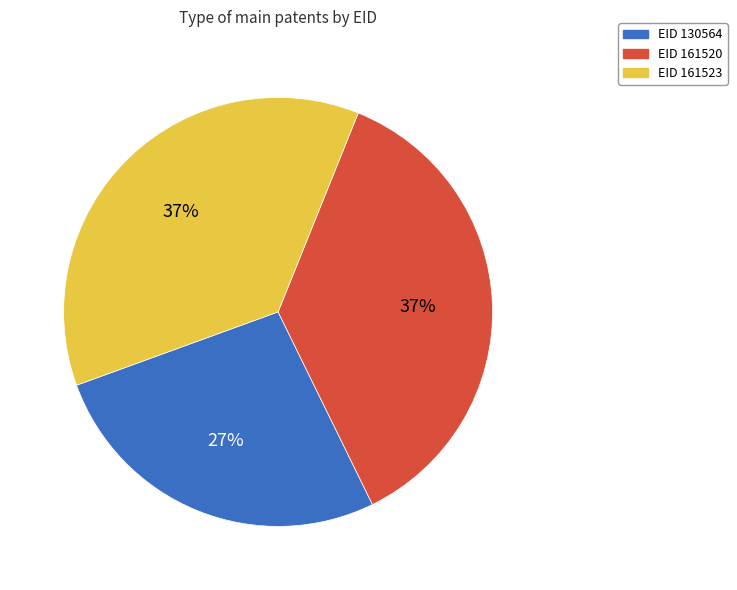

Does any single category account for the majority?

No